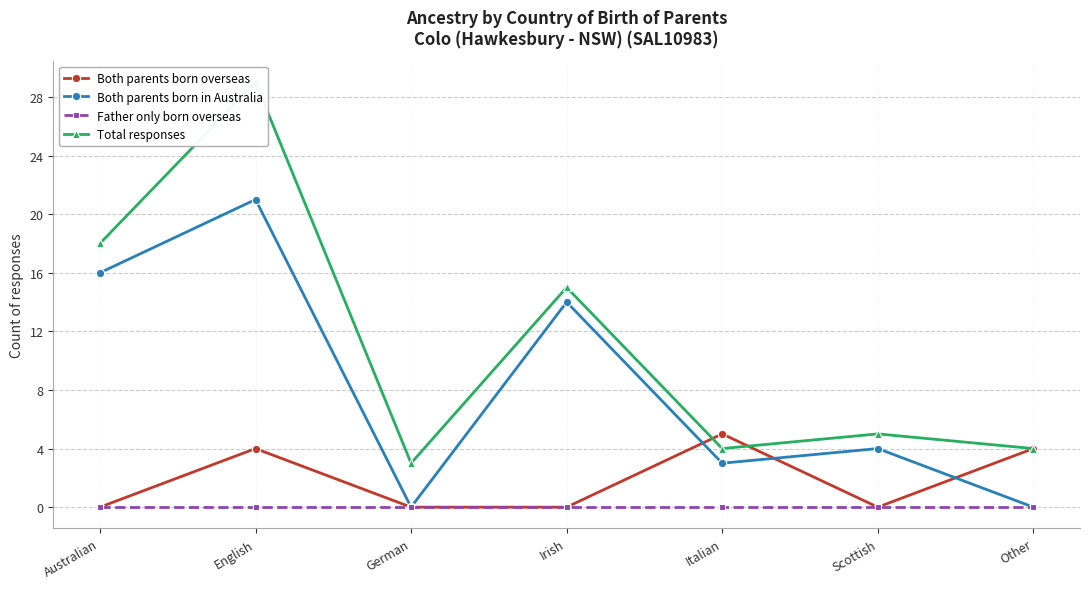

Between Irish and Italian, which series saw the biggest shift?

Both parents born in Australia